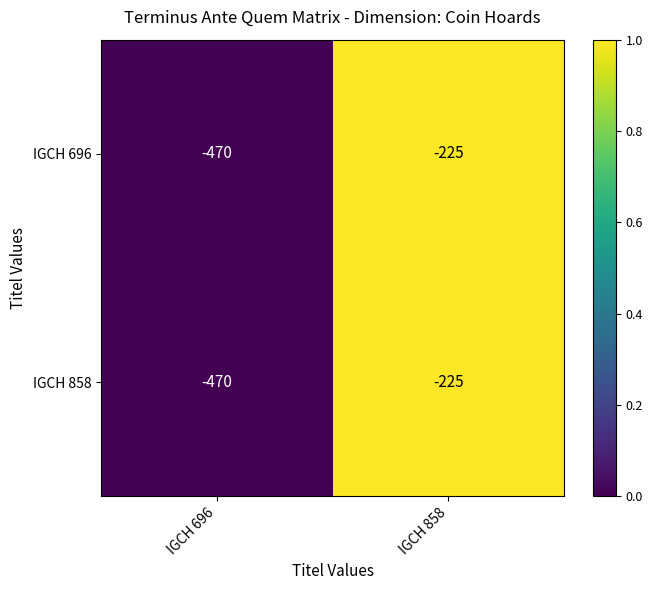

Count the number of data series in this chart.

2